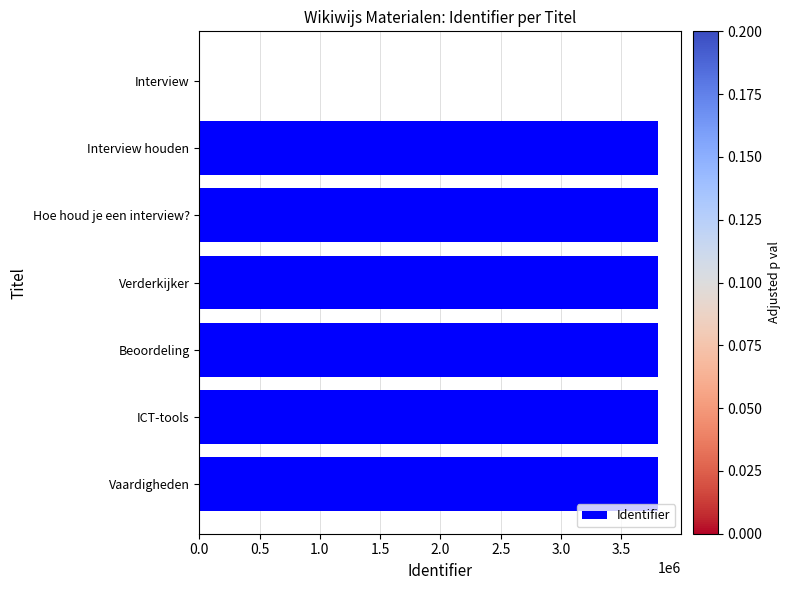

True or false: the data shows -1383665 at Interview.

False